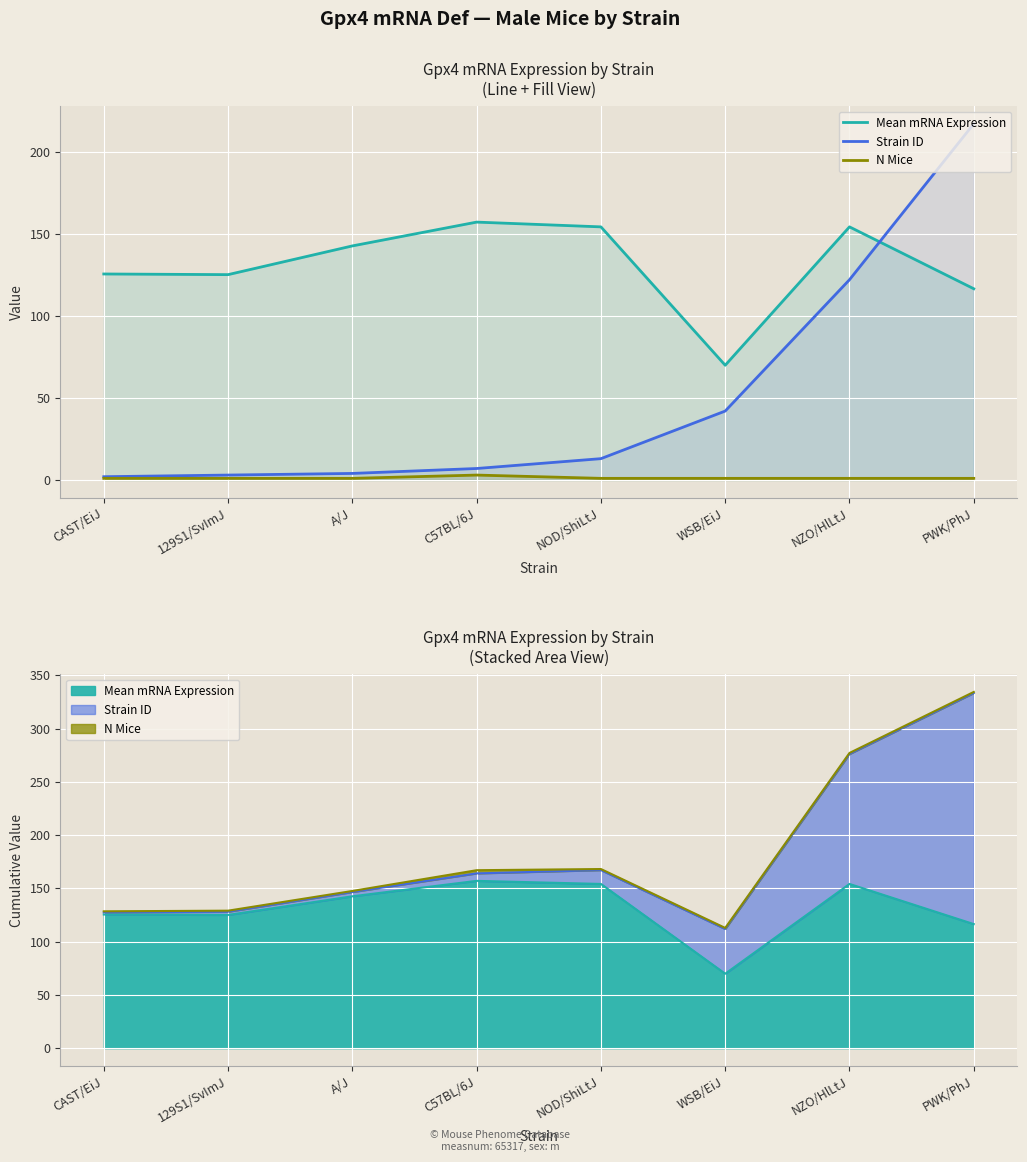

What is the difference between the Strain ID values at NOD/ShiLtJ and A/J?

9.0